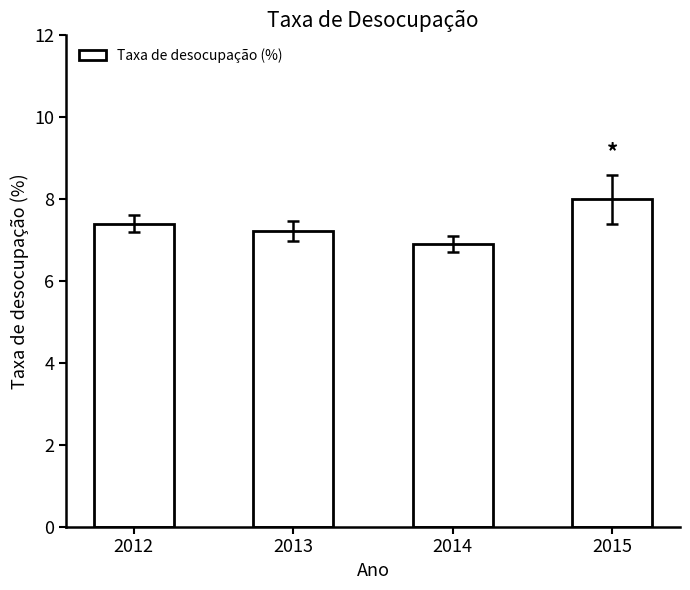

What is the value of the 2nd bar from the left?

7.2